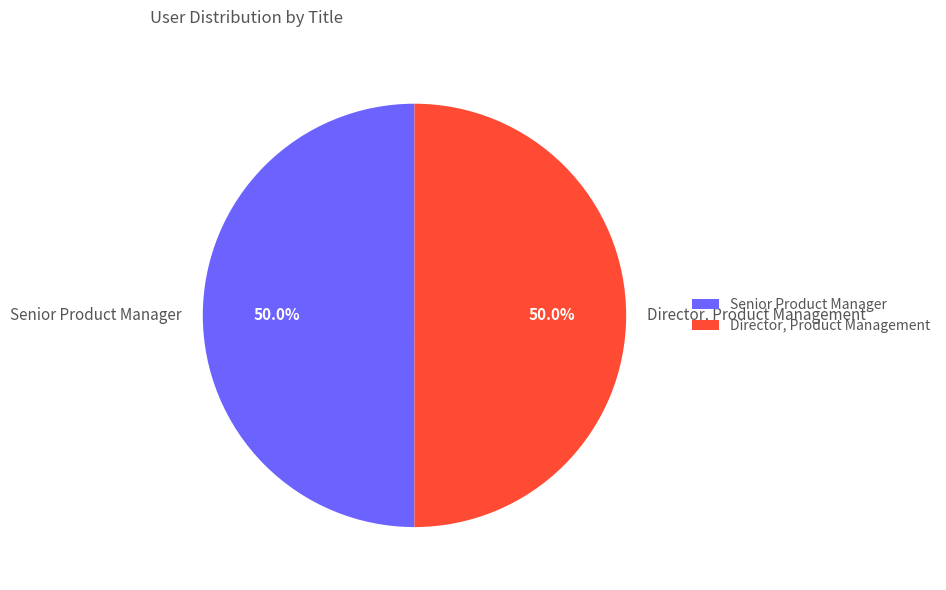

To the nearest percent, what portion does Director, Product Management represent?

50%